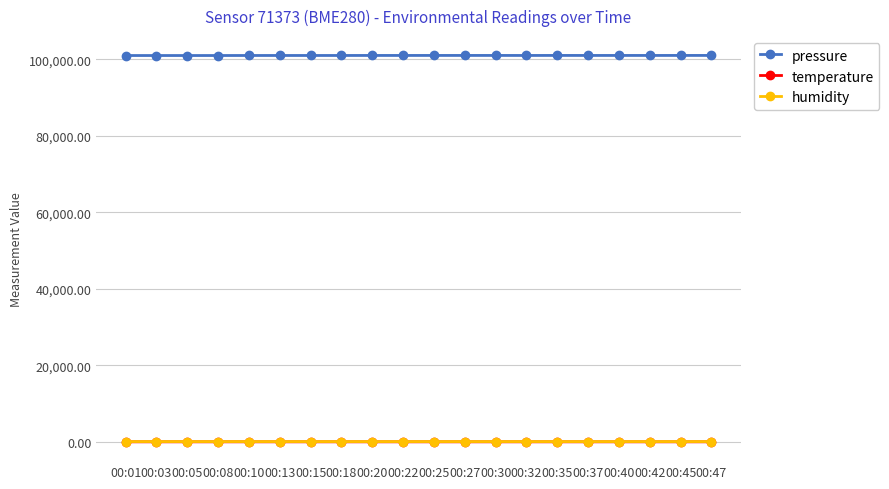

The value of pressure at 00:37 is 101041.1. True or false?

True